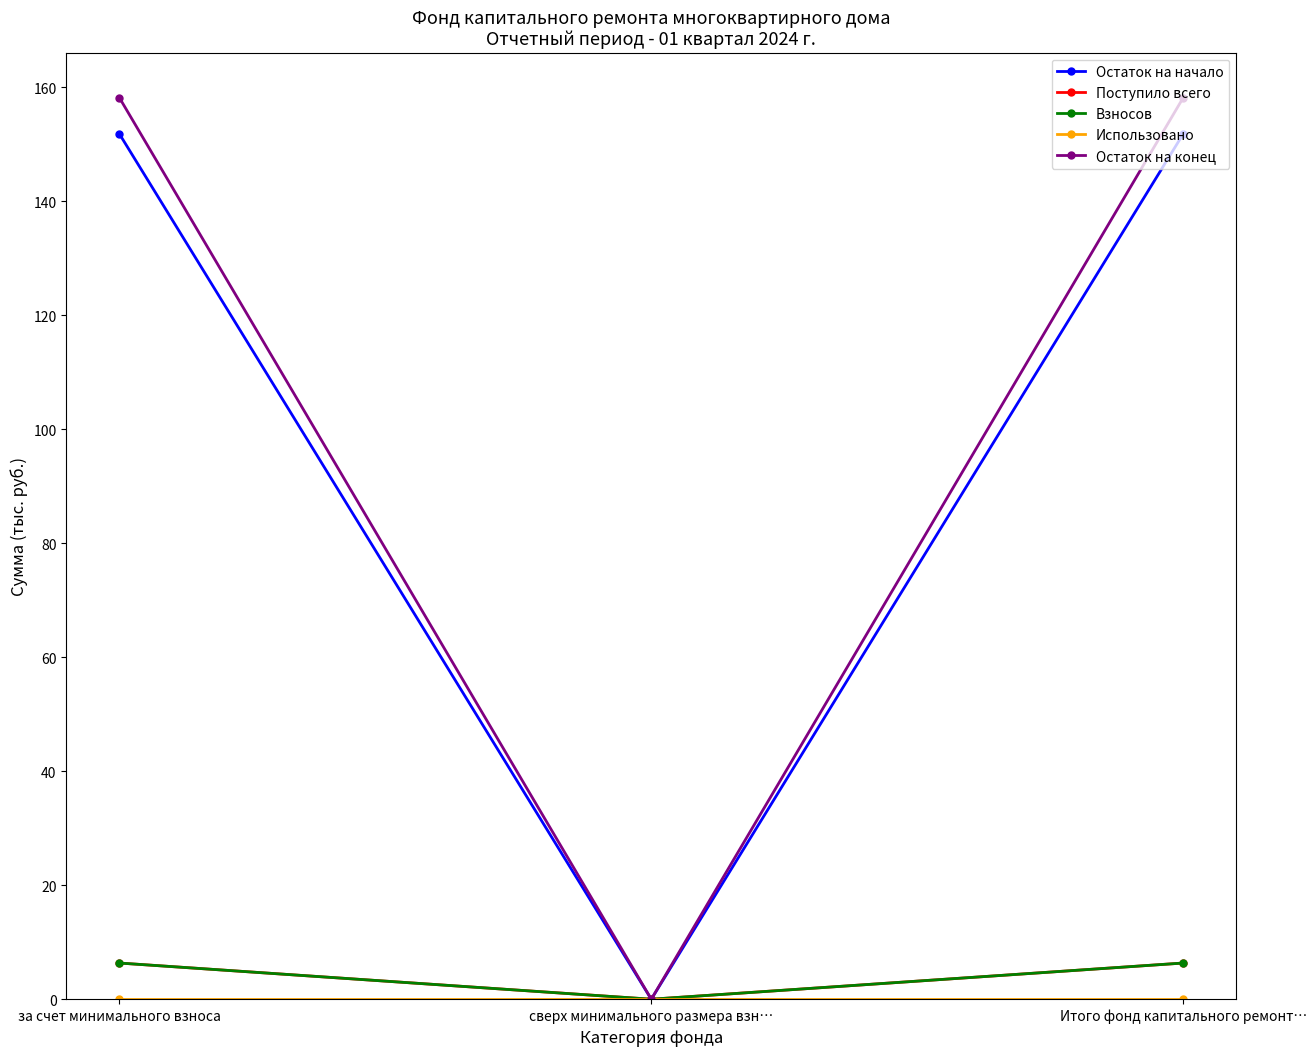

What is the difference between the Взносов values at за счет минимального взноса and сверх минимального размера взн…?

6.3